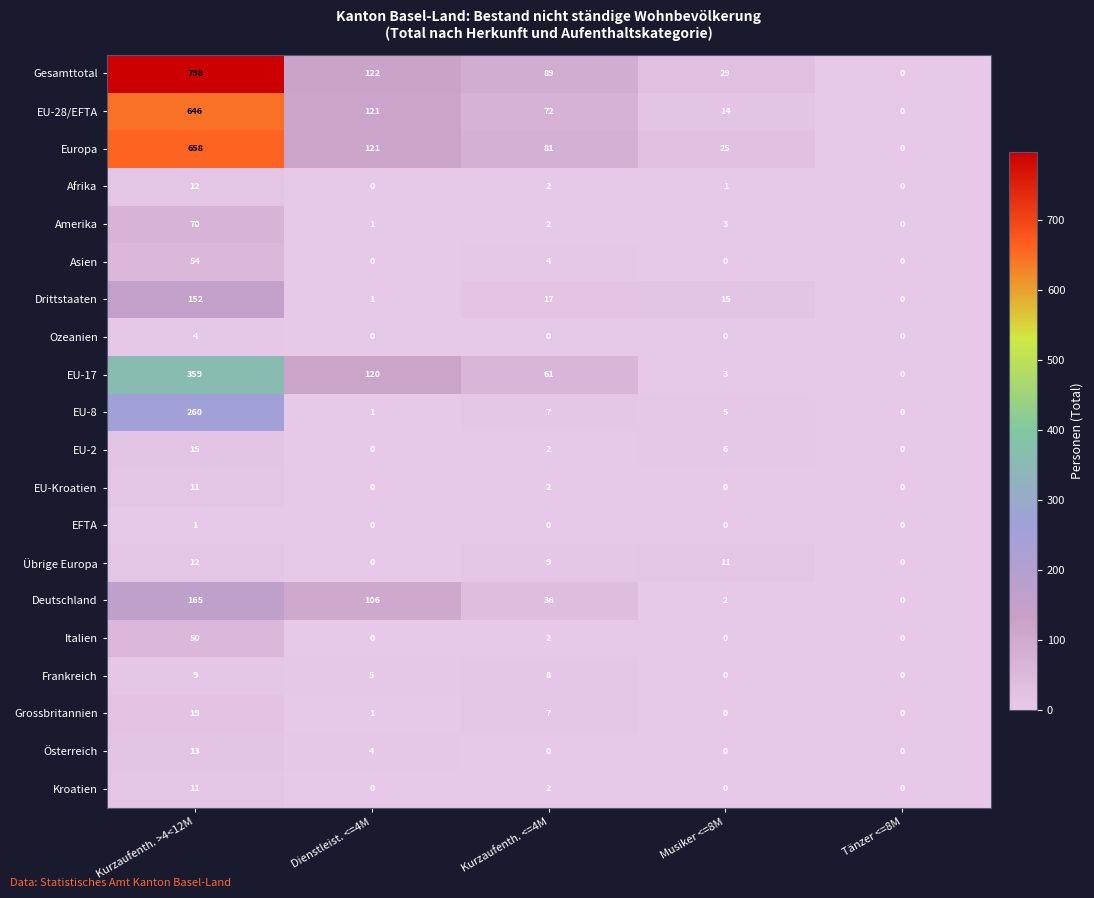

How many Frankreich values are between 0 and 8?

4